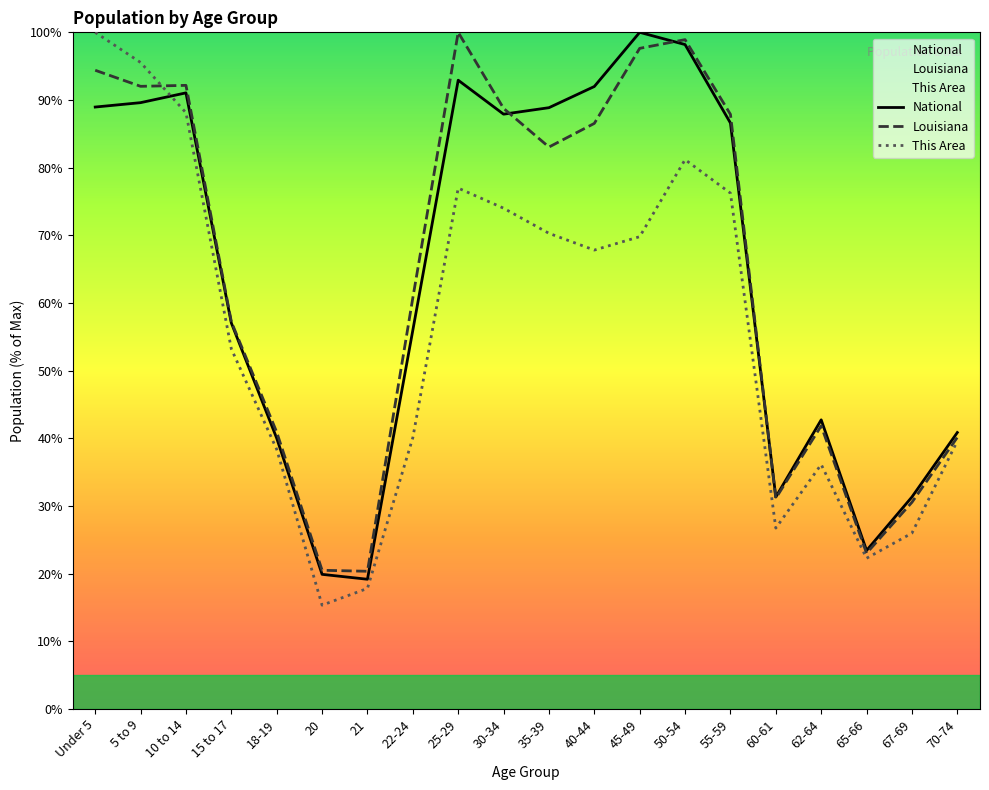

What position from the right is 30-34?

11